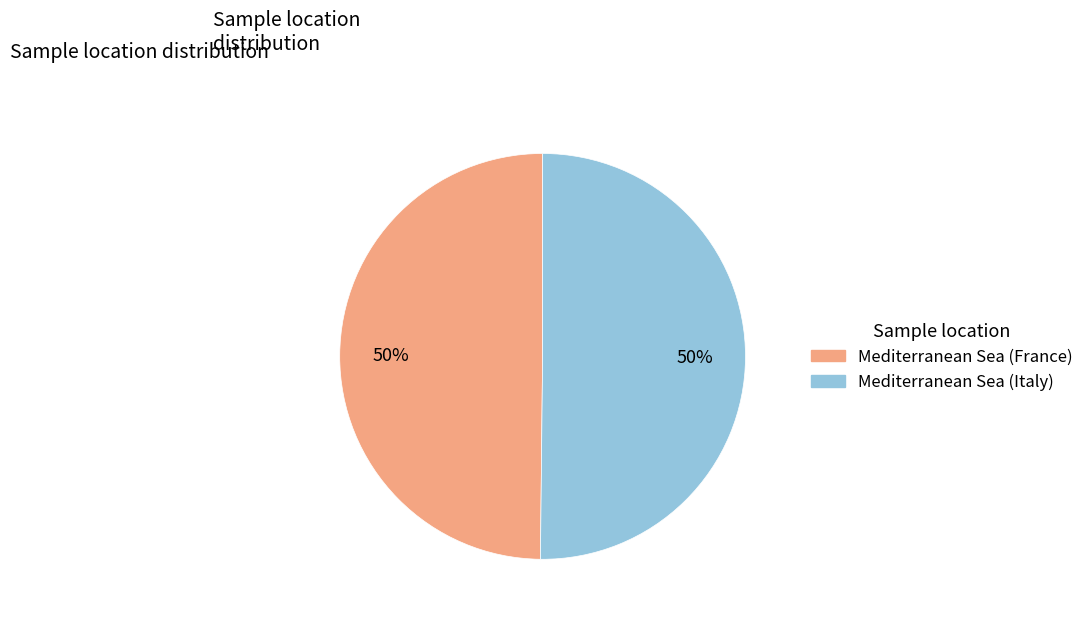

To the nearest percent, what is the combined percentage of Mediterranean Sea (Italy) and Mediterranean Sea (France)?

100%